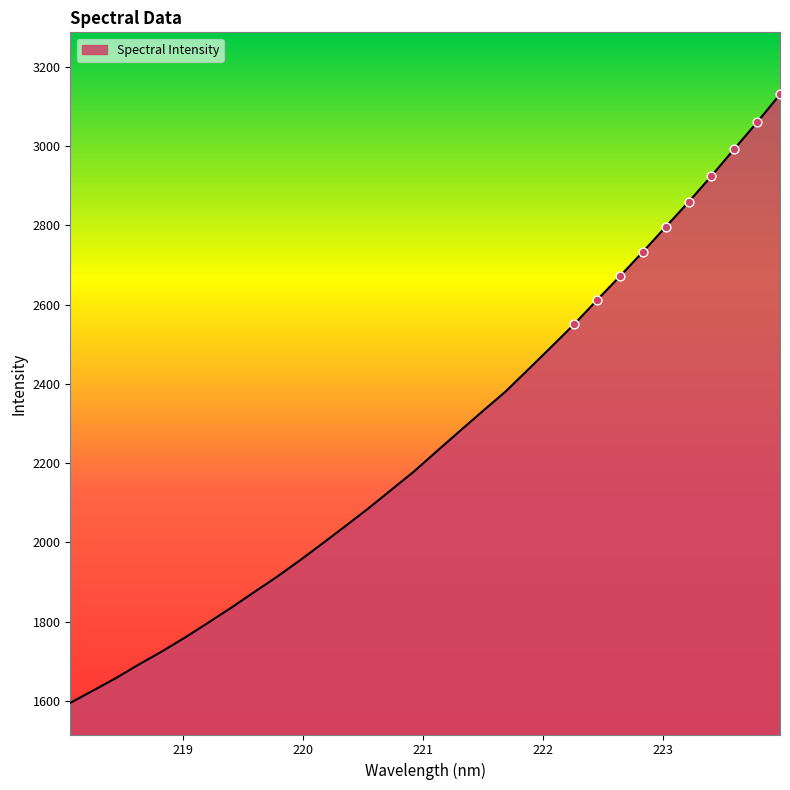

What is the greatest value displayed?

3130.1